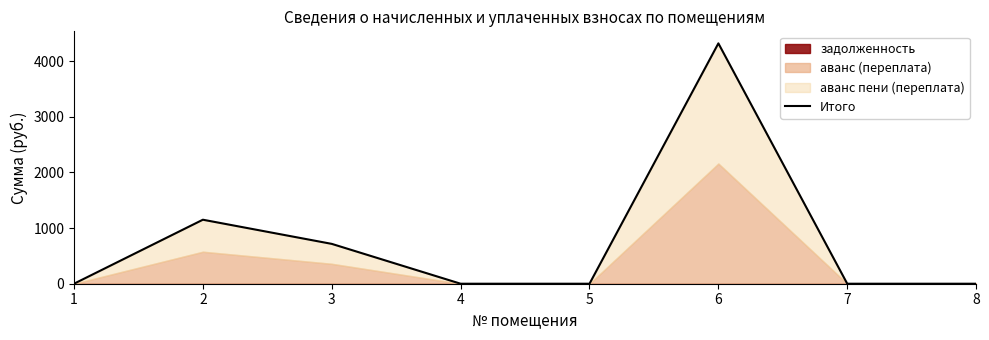

The value at 8 is 0.0. True or false?

True